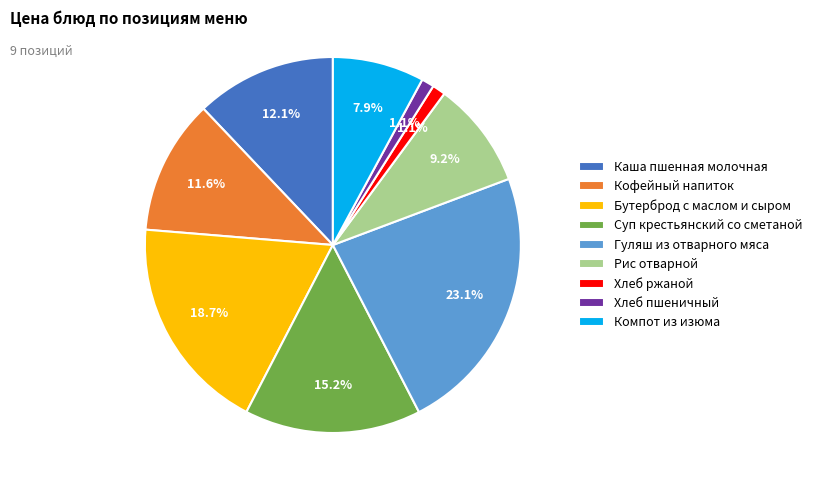

Which slice is the largest?

Гуляш из отварного мяса